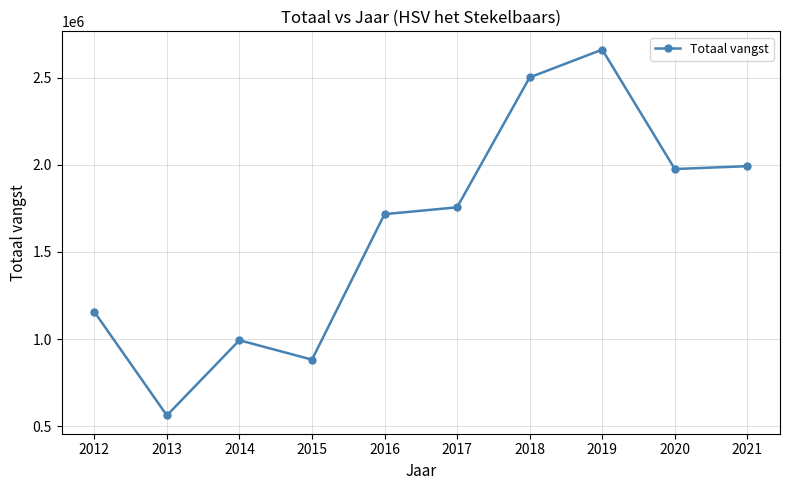

What is the difference between the maximum and minimum values?

2098772